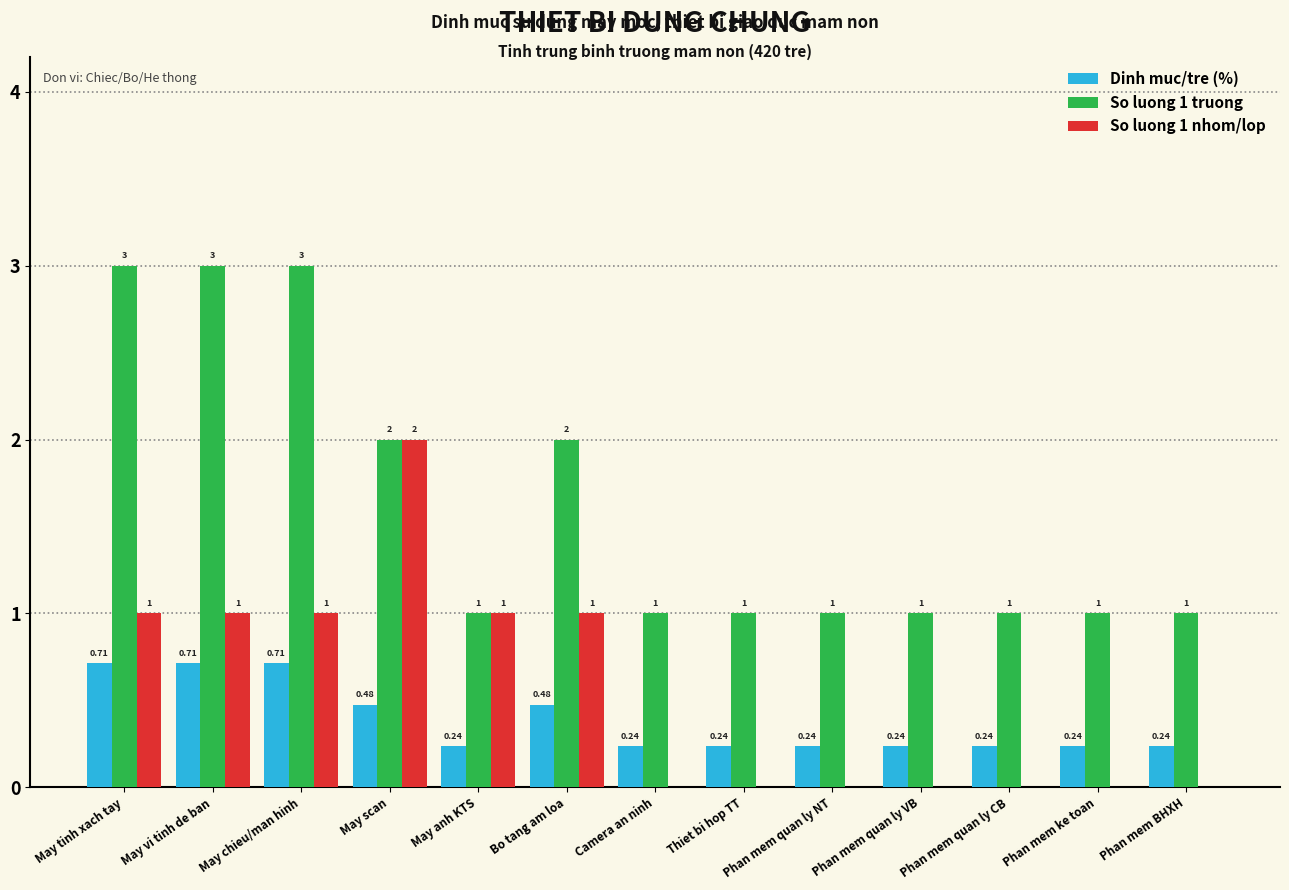

Count the Dinh muc/tre (%) values in the range 0 to 1.

13